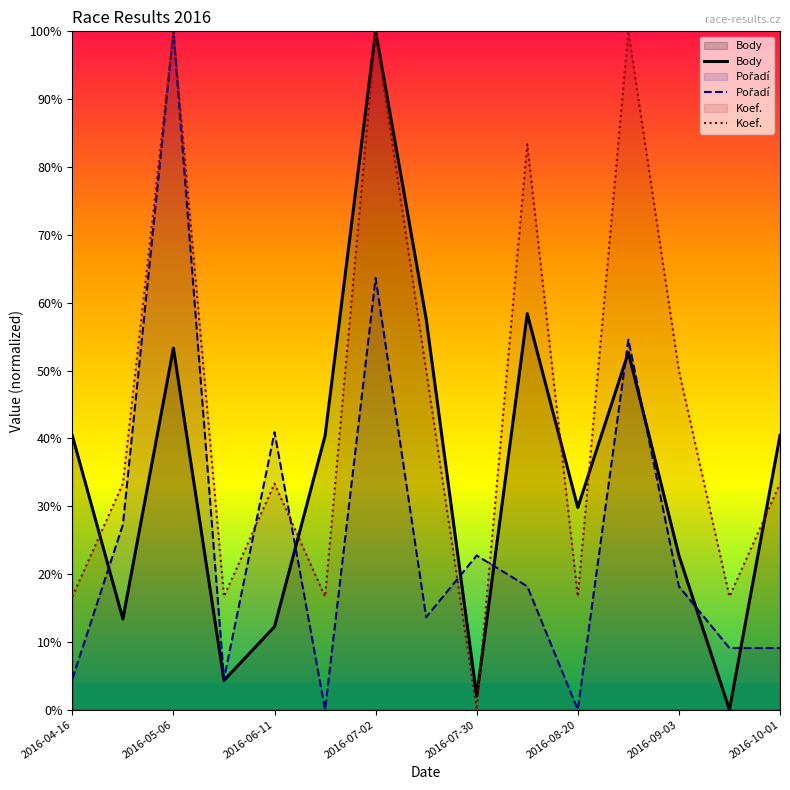

At which category is the sum across all series the highest?

2016-07-02